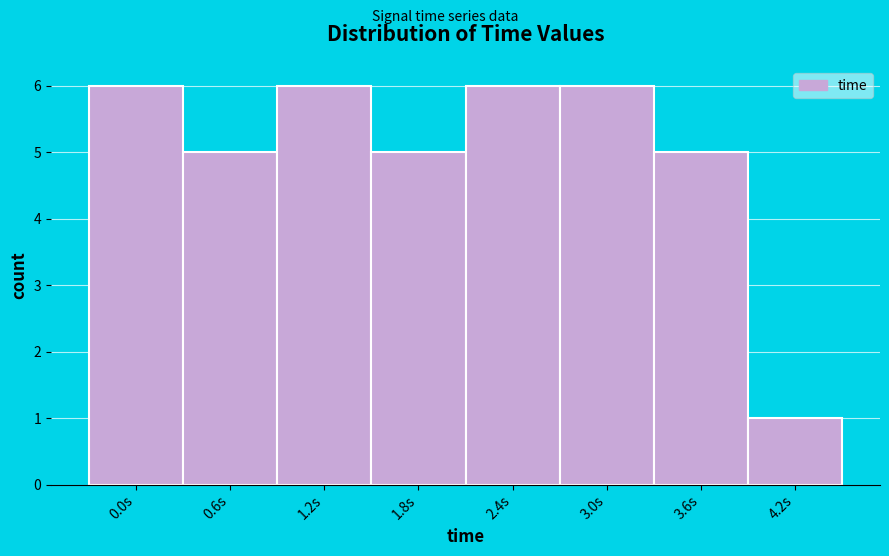

Reading left to right, list all the values displayed in this chart.

0.0s=6	0.6s=5	1.2s=6	1.8s=5	2.4s=6	3.0s=6	3.6s=5	4.2s=1